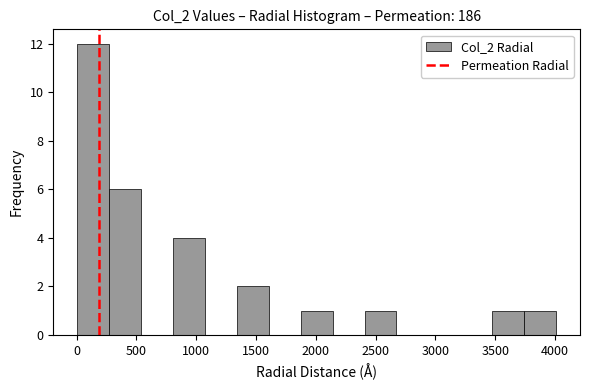

Reading left to right, transcribe this chart: for each bar, give the range it covers on the x-axis and its height. Neither the bar edges nor the heights are printed on the chart, so give them approximately, as read against the axes.

0 to 250: 12
250 to 550: 6
550 to 800: 0
800 to 1050: 4
1050 to 1350: 0
1350 to 1600: 2
1600 to 1850: 0
1850 to 2150: 1
2150 to 2400: 0
2400 to 2650: 1
2650 to 2950: 0
2950 to 3200: 0
3200 to 3500: 0
3500 to 3750: 1
3750 to 4000: 1